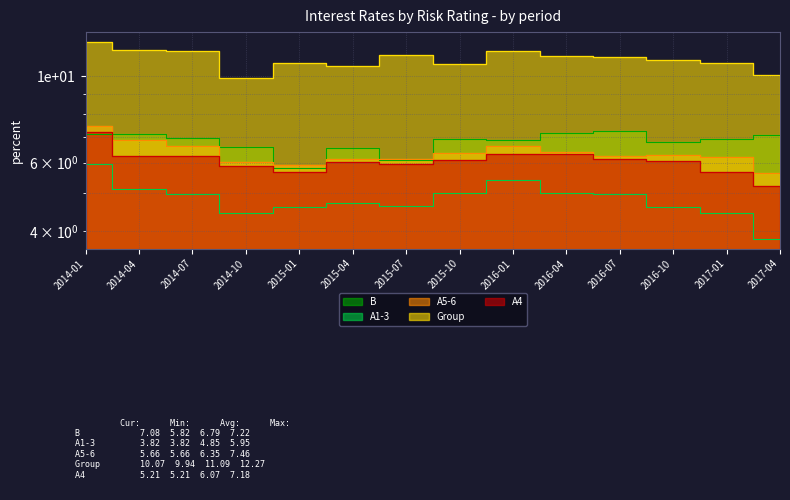

Rank the series at 2017-01 from lowest to highest value.

A1-3, A4, A5-6, B, Group